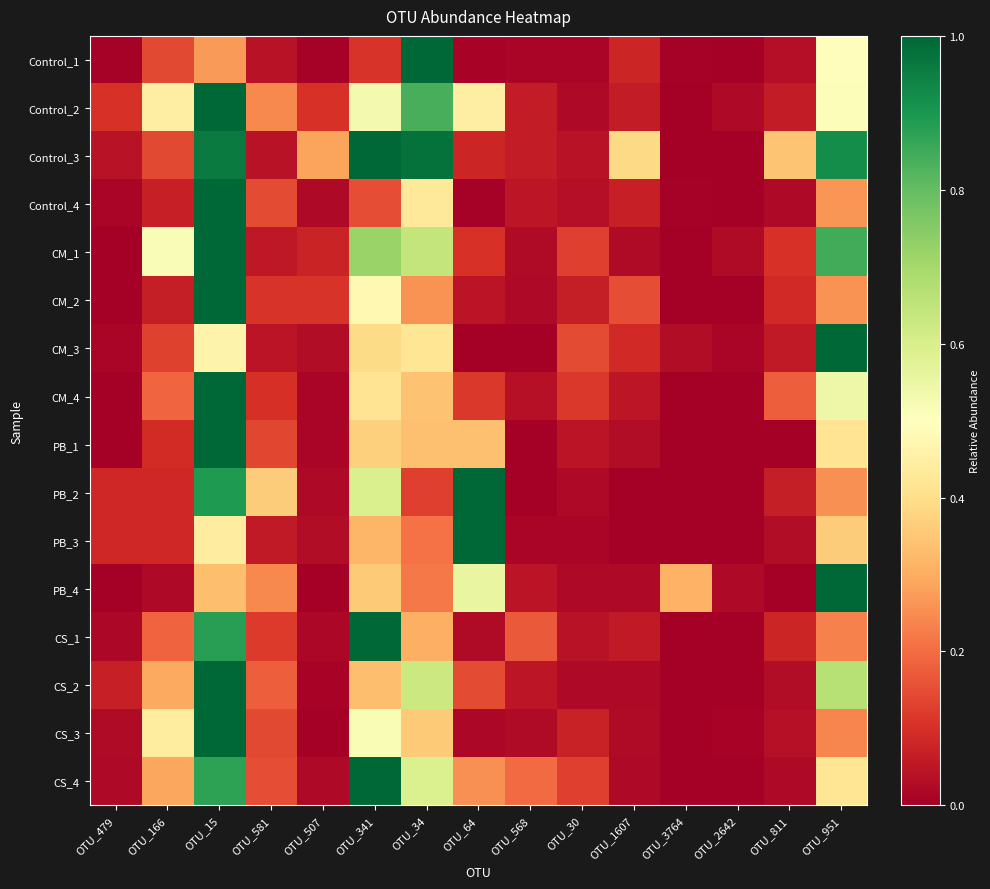

Reading right to left, extract all data points from this chart.

Control_1: OTU_951=0.5	OTU_811=0.0	OTU_2642=0.0	OTU_3764=0.0	OTU_1607=0.1	OTU_30=0.0	OTU_568=0.0	OTU_64=0.0	OTU_34=1.0	OTU_341=0.1	OTU_507=0.0	OTU_581=0.0	OTU_15=0.3	OTU_166=0.1	OTU_479=0.0
Control_2: OTU_951=0.5	OTU_811=0.1	OTU_2642=0.0	OTU_3764=0.0	OTU_1607=0.1	OTU_30=0.0	OTU_568=0.1	OTU_64=0.4	OTU_34=0.8	OTU_341=0.5	OTU_507=0.1	OTU_581=0.2	OTU_15=1.0	OTU_166=0.4	OTU_479=0.1
Control_3: OTU_951=0.9	OTU_811=0.3	OTU_2642=0.0	OTU_3764=0.0	OTU_1607=0.4	OTU_30=0.0	OTU_568=0.1	OTU_64=0.1	OTU_34=1.0	OTU_341=1.0	OTU_507=0.3	OTU_581=0.0	OTU_15=1.0	OTU_166=0.1	OTU_479=0.0
Control_4: OTU_951=0.3	OTU_811=0.0	OTU_2642=0.0	OTU_3764=0.0	OTU_1607=0.1	OTU_30=0.0	OTU_568=0.0	OTU_64=0.0	OTU_34=0.4	OTU_341=0.2	OTU_507=0.0	OTU_581=0.1	OTU_15=1.0	OTU_166=0.1	OTU_479=0.0
CM_1: OTU_951=0.8	OTU_811=0.1	OTU_2642=0.0	OTU_3764=0.0	OTU_1607=0.0	OTU_30=0.1	OTU_568=0.0	OTU_64=0.1	OTU_34=0.6	OTU_341=0.7	OTU_507=0.1	OTU_581=0.1	OTU_15=1.0	OTU_166=0.5	OTU_479=0.0
CM_2: OTU_951=0.3	OTU_811=0.1	OTU_2642=0.0	OTU_3764=0.0	OTU_1607=0.2	OTU_30=0.1	OTU_568=0.0	OTU_64=0.0	OTU_34=0.3	OTU_341=0.5	OTU_507=0.1	OTU_581=0.1	OTU_15=1.0	OTU_166=0.1	OTU_479=0.0
CM_3: OTU_951=1.0	OTU_811=0.1	OTU_2642=0.0	OTU_3764=0.0	OTU_1607=0.1	OTU_30=0.1	OTU_568=0.0	OTU_64=0.0	OTU_34=0.4	OTU_341=0.4	OTU_507=0.0	OTU_581=0.0	OTU_15=0.5	OTU_166=0.1	OTU_479=0.0
CM_4: OTU_951=0.5	OTU_811=0.2	OTU_2642=0.0	OTU_3764=0.0	OTU_1607=0.1	OTU_30=0.1	OTU_568=0.0	OTU_64=0.1	OTU_34=0.3	OTU_341=0.4	OTU_507=0.0	OTU_581=0.1	OTU_15=1.0	OTU_166=0.2	OTU_479=0.0
PB_1: OTU_951=0.4	OTU_811=0.0	OTU_2642=0.0	OTU_3764=0.0	OTU_1607=0.0	OTU_30=0.0	OTU_568=0.0	OTU_64=0.3	OTU_34=0.3	OTU_341=0.4	OTU_507=0.0	OTU_581=0.1	OTU_15=1.0	OTU_166=0.1	OTU_479=0.0
PB_2: OTU_951=0.3	OTU_811=0.1	OTU_2642=0.0	OTU_3764=0.0	OTU_1607=0.0	OTU_30=0.0	OTU_568=0.0	OTU_64=1.0	OTU_34=0.1	OTU_341=0.6	OTU_507=0.0	OTU_581=0.4	OTU_15=0.9	OTU_166=0.1	OTU_479=0.1
PB_3: OTU_951=0.4	OTU_811=0.0	OTU_2642=0.0	OTU_3764=0.0	OTU_1607=0.0	OTU_30=0.0	OTU_568=0.0	OTU_64=1.0	OTU_34=0.2	OTU_341=0.3	OTU_507=0.0	OTU_581=0.1	OTU_15=0.4	OTU_166=0.1	OTU_479=0.1
PB_4: OTU_951=1.0	OTU_811=0.0	OTU_2642=0.0	OTU_3764=0.3	OTU_1607=0.0	OTU_30=0.0	OTU_568=0.0	OTU_64=0.6	OTU_34=0.2	OTU_341=0.4	OTU_507=0.0	OTU_581=0.2	OTU_15=0.3	OTU_166=0.0	OTU_479=0.0
CS_1: OTU_951=0.2	OTU_811=0.1	OTU_2642=0.0	OTU_3764=0.0	OTU_1607=0.1	OTU_30=0.0	OTU_568=0.2	OTU_64=0.0	OTU_34=0.3	OTU_341=1.0	OTU_507=0.0	OTU_581=0.1	OTU_15=0.9	OTU_166=0.2	OTU_479=0.0
CS_2: OTU_951=0.7	OTU_811=0.0	OTU_2642=0.0	OTU_3764=0.0	OTU_1607=0.0	OTU_30=0.0	OTU_568=0.0	OTU_64=0.1	OTU_34=0.6	OTU_341=0.3	OTU_507=0.0	OTU_581=0.2	OTU_15=1.0	OTU_166=0.3	OTU_479=0.1
CS_3: OTU_951=0.2	OTU_811=0.0	OTU_2642=0.0	OTU_3764=0.0	OTU_1607=0.0	OTU_30=0.1	OTU_568=0.0	OTU_64=0.0	OTU_34=0.4	OTU_341=0.5	OTU_507=0.0	OTU_581=0.1	OTU_15=1.0	OTU_166=0.4	OTU_479=0.0
CS_4: OTU_951=0.4	OTU_811=0.0	OTU_2642=0.0	OTU_3764=0.0	OTU_1607=0.0	OTU_30=0.1	OTU_568=0.2	OTU_64=0.3	OTU_34=0.6	OTU_341=1.0	OTU_507=0.0	OTU_581=0.2	OTU_15=0.9	OTU_166=0.3	OTU_479=0.0